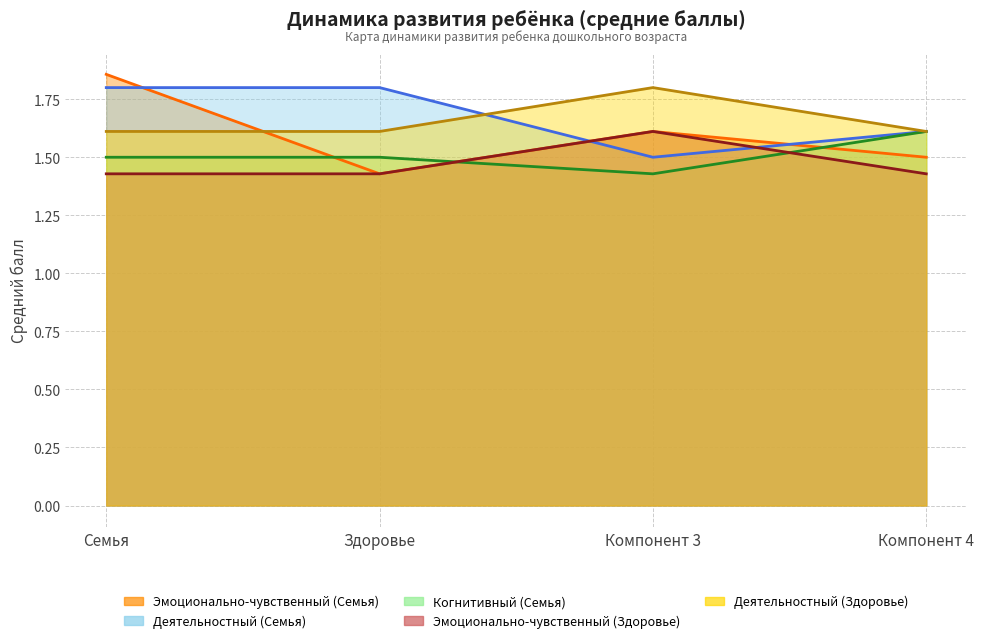

How many distinct data groups are displayed?

5